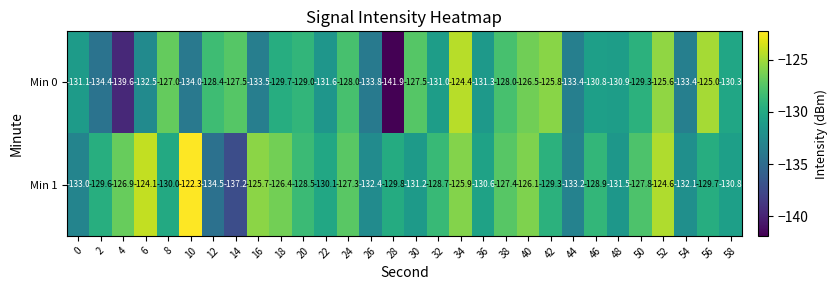

Which series changed the most between 6 and 20?

Min 1